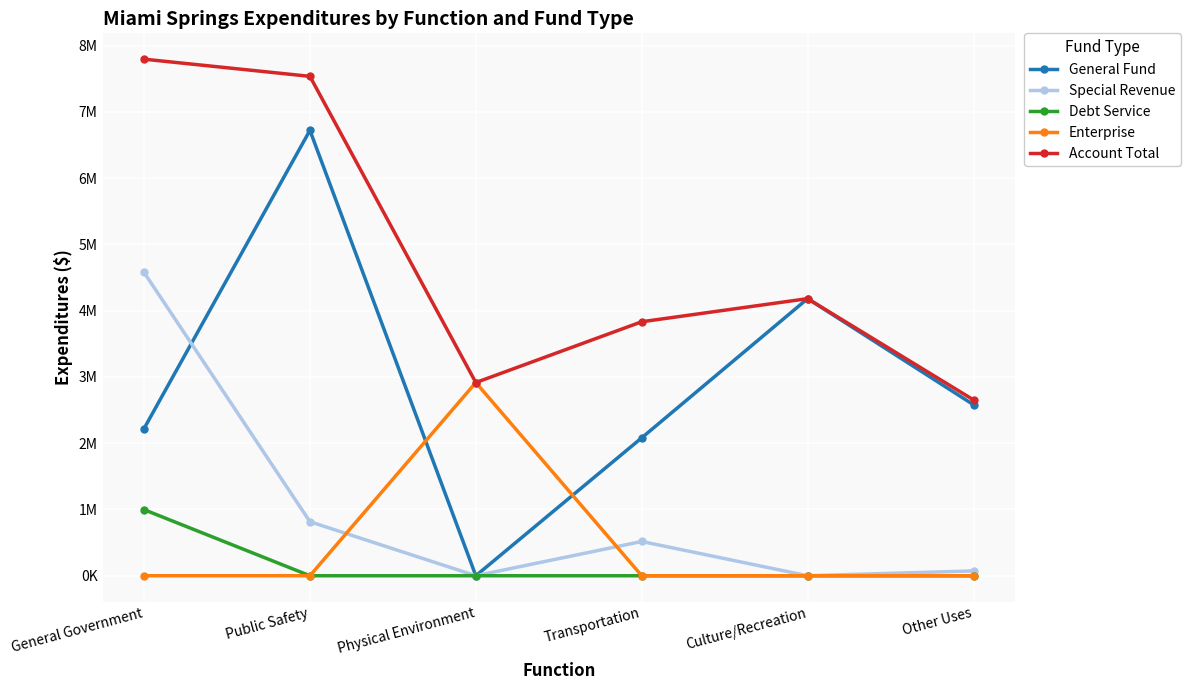

What is the difference between the highest and lowest values at Culture/Recreation?

4180906